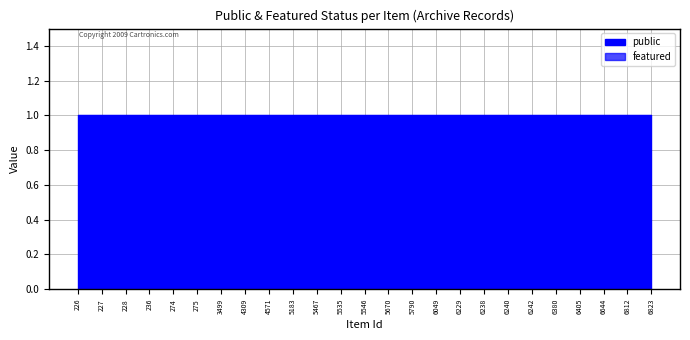

At 4571, list the series in order from smallest to largest.

featured, public